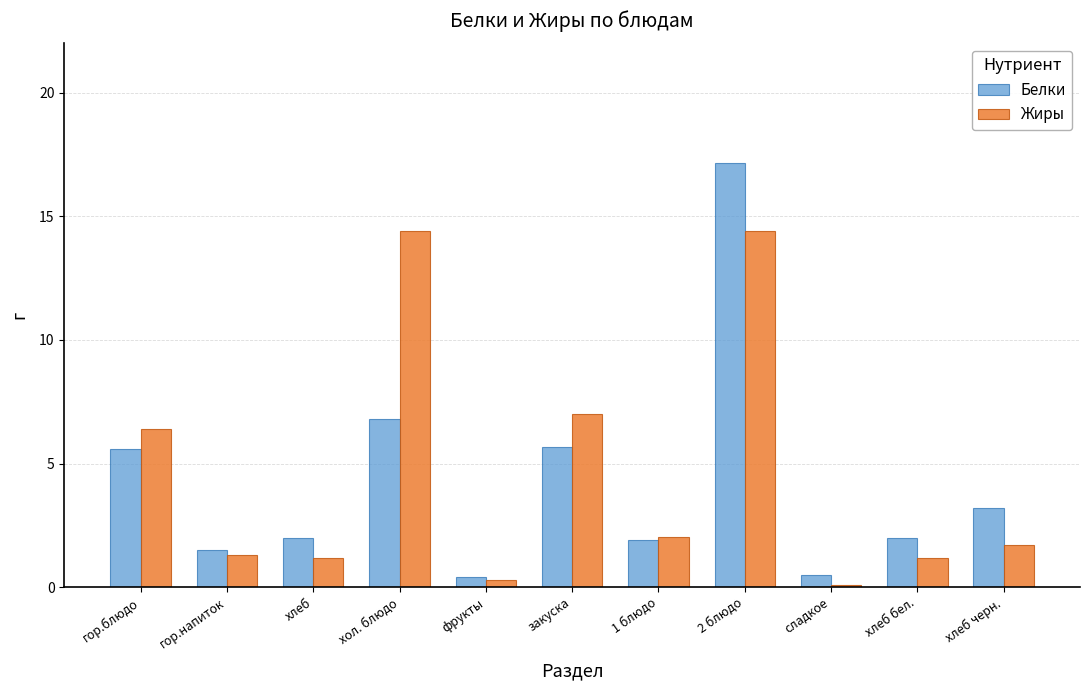

What value does the Белки series have at хлеб черн.?

3.2